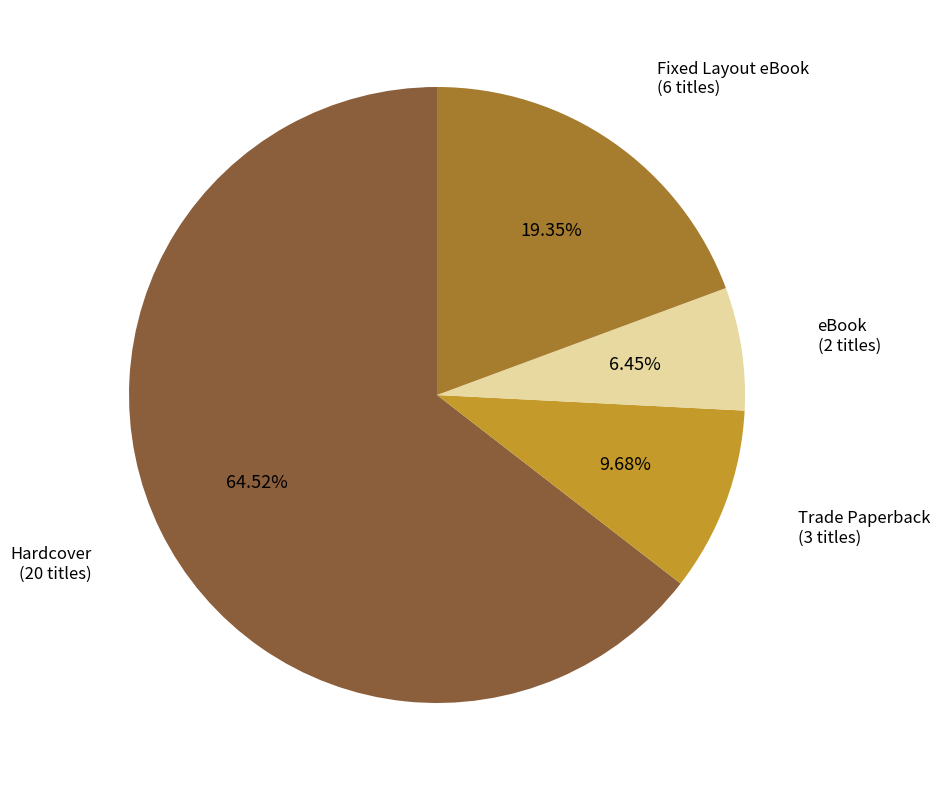

Rank the categories by value from lowest to highest.

eBook, Trade Paperback, Fixed Layout eBook, Hardcover